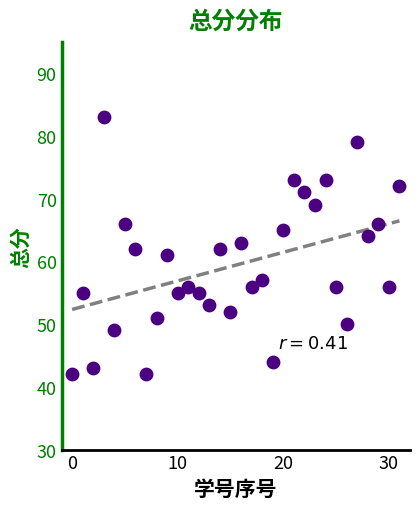

What is the range of Y values (max minus min)?

41